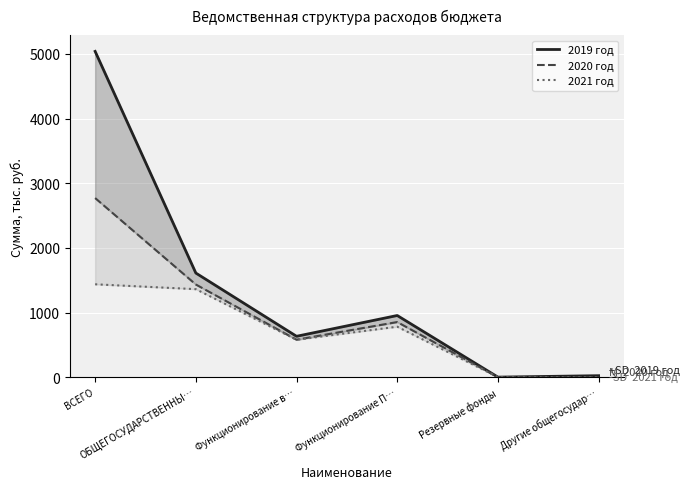

At which category does 2020 год reach its first local valley?

Функционирование в…